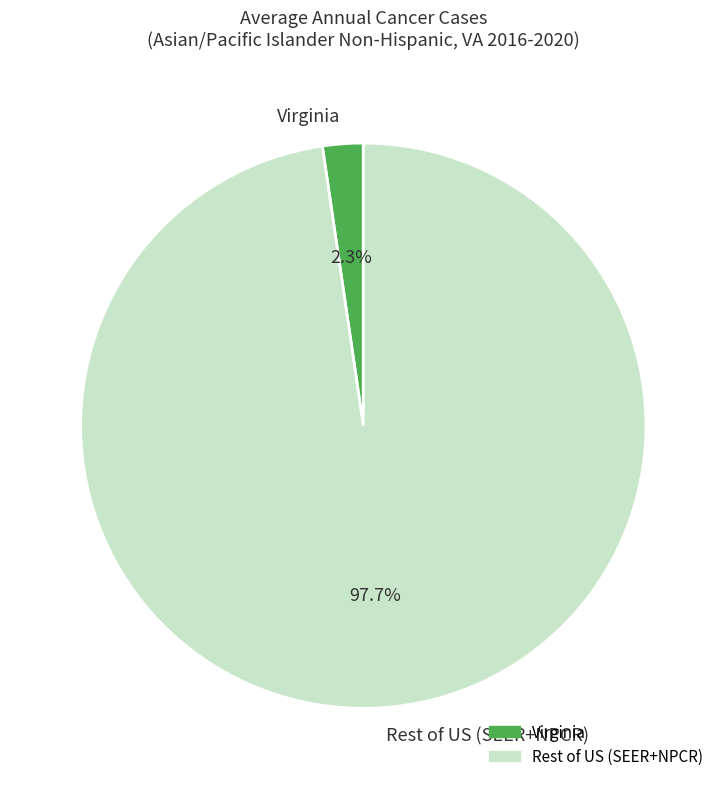

What is the majority slice?

Rest of US (SEER+NPCR)